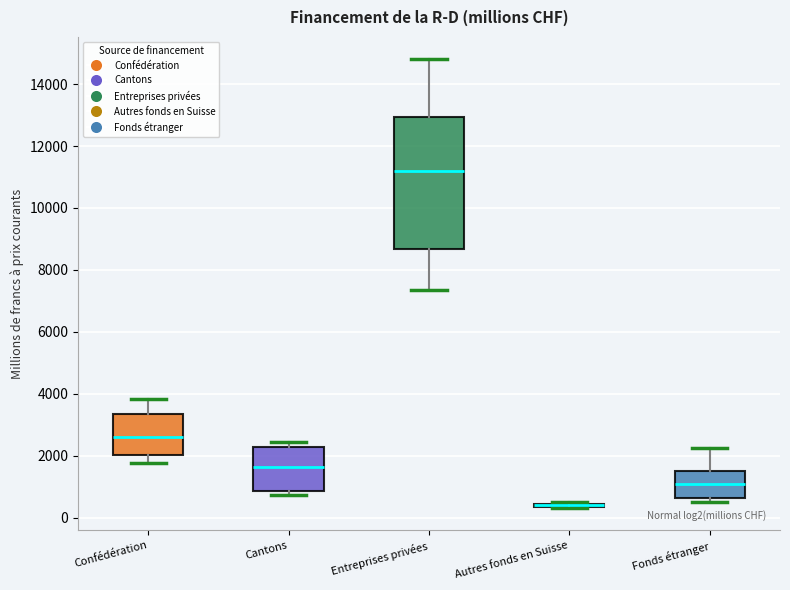

Comparing the boxes themselves (not the whiskers), which one is the tallest?

Entreprises privées